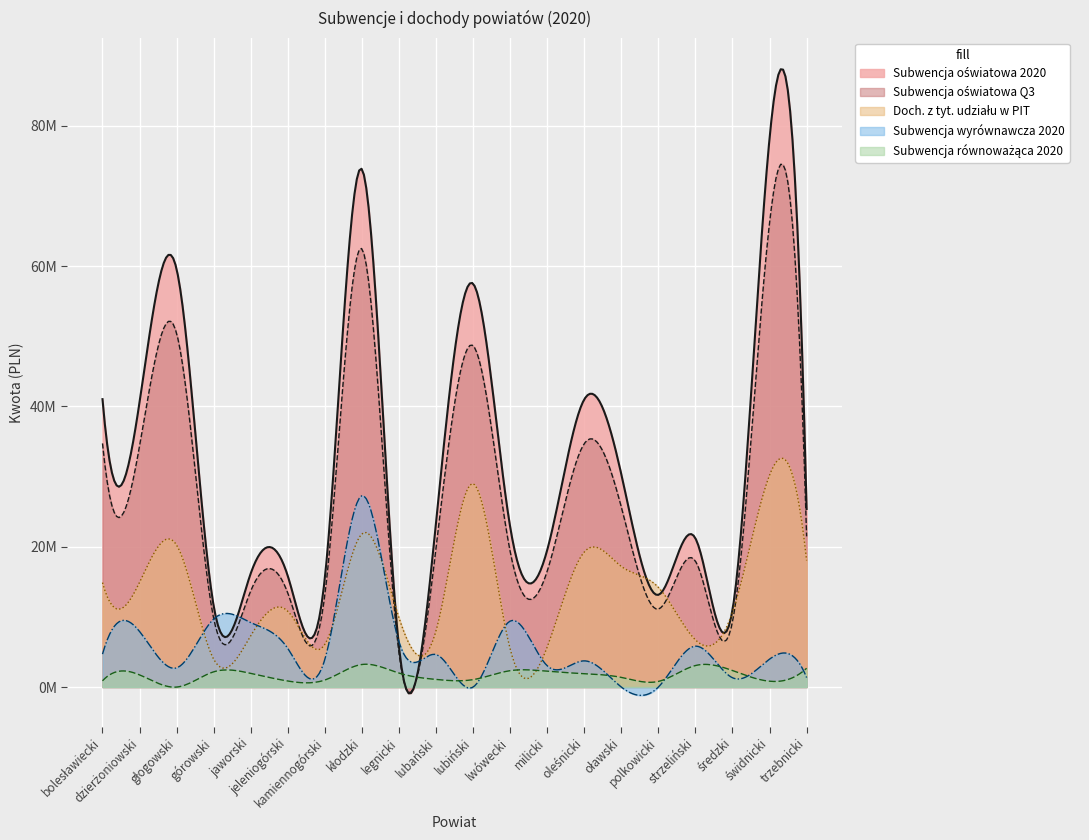

True or false: Doch. z tyt. udziału w PIT and Subwencja wyrównawcza 2020 cross at least once.

True